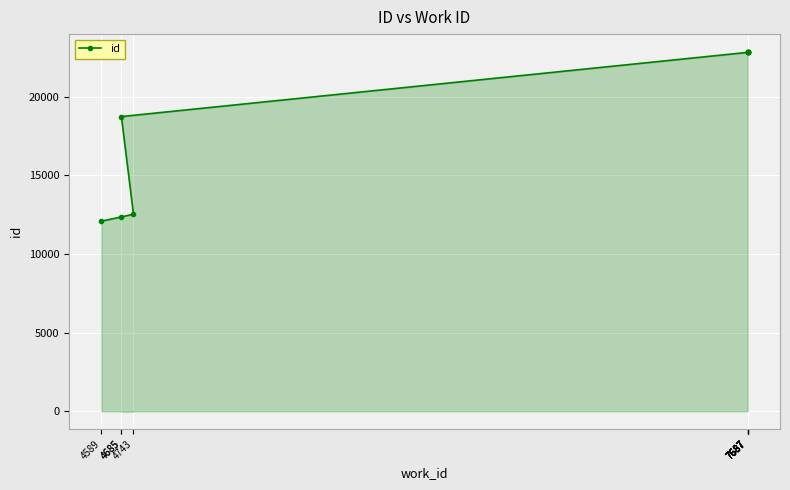

Reading left to right, what are all the values shown in this chart?

4589=12089	4685=12359	4743=12530	4685=18741	7687=22823	7687=22832	7687=22833	7687=22834	7687=22837	7687=22843